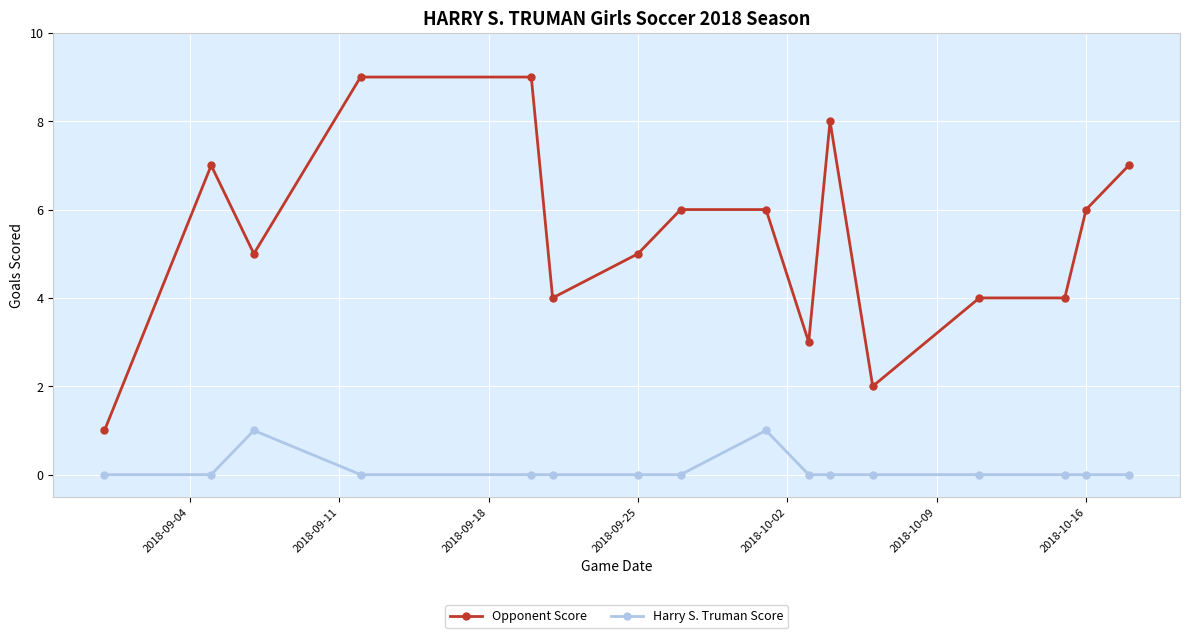

What is the average value of the Opponent Score series?

5